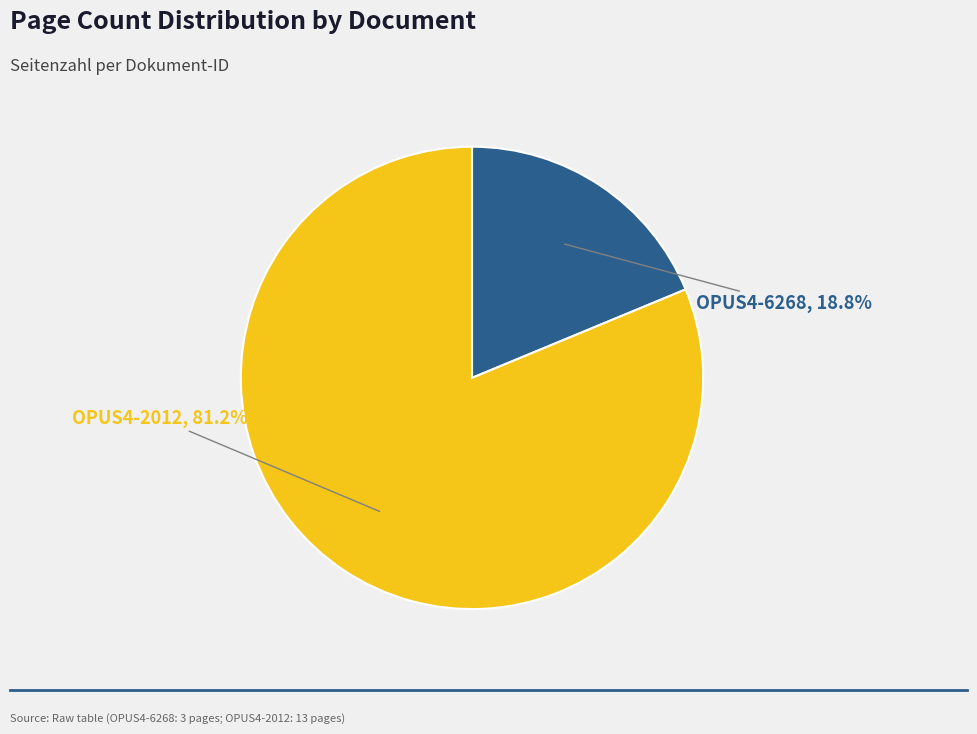

Is there any slice that represents more than half of the pie?

Yes